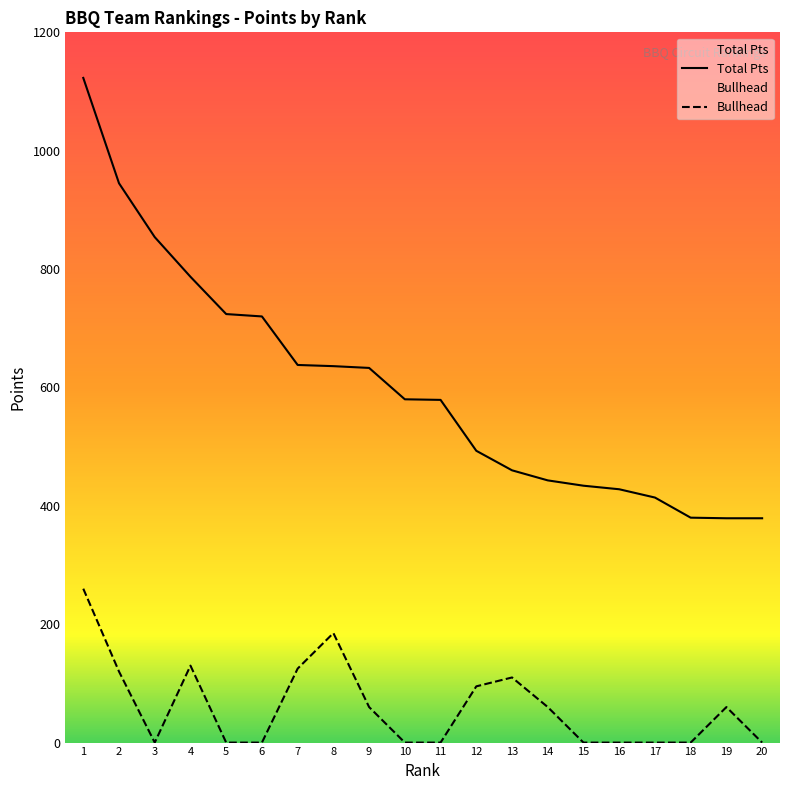

Reading left to right, list all the values displayed in this chart.

Total Pts: 1=1123	2=945	3=854	4=787	5=724	6=720	7=638	8=636	9=633	10=580	11=579	12=493	13=460	14=443	15=434	16=428	17=414	18=380	19=379	20=379
Bullhead: 1=260	2=120	3=0	4=130	5=0	6=0	7=125	8=185	9=60	10=0	11=0	12=95	13=110	14=60	15=0	16=0	17=0	18=0	19=60	20=0